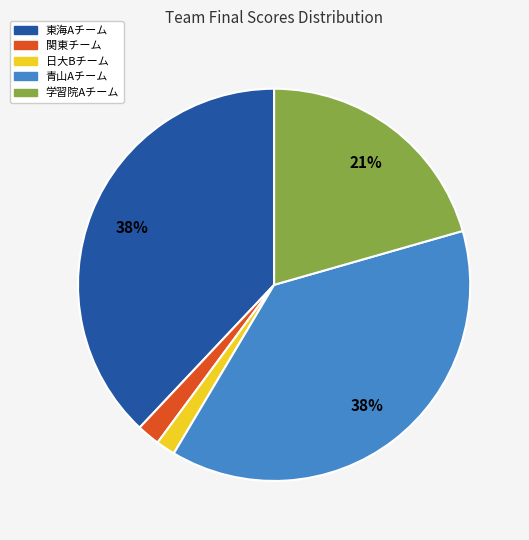

The 東海Aチーム slice represents 38% of the pie. True or false?

True